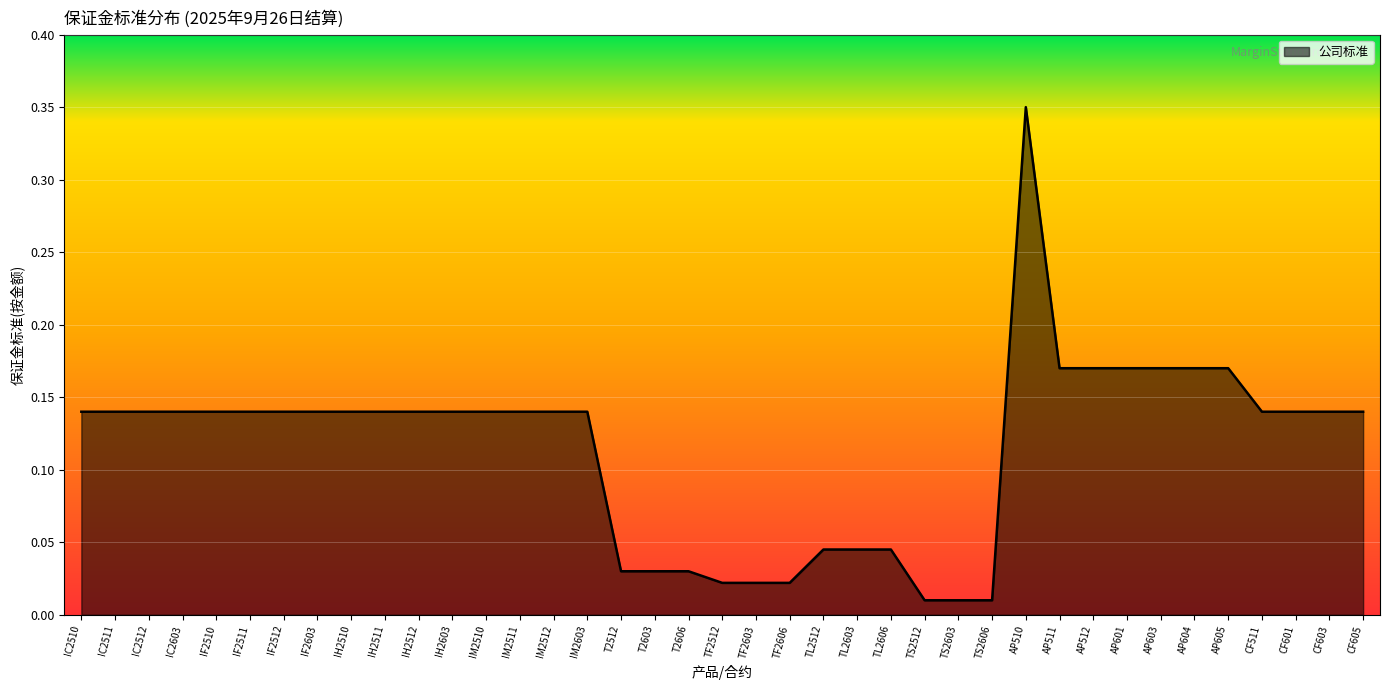

What position from the right is IH2512?

29